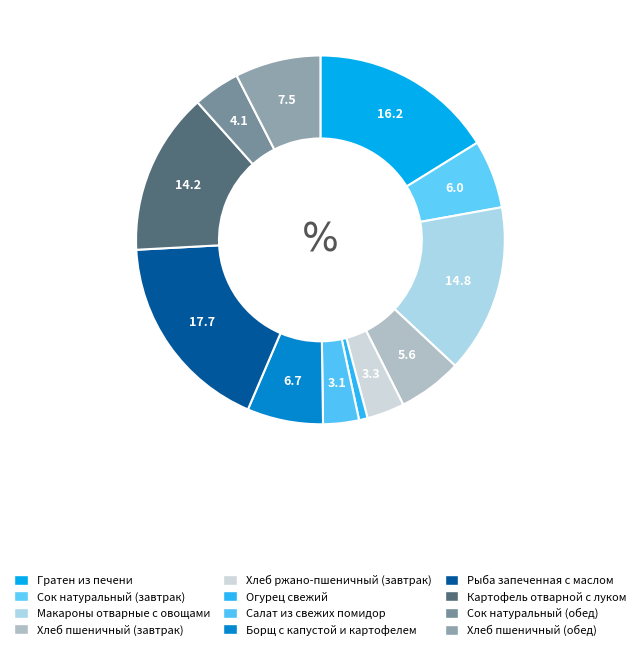

What percentage is NOT represented by Картофель отварной с луком?

85.8%